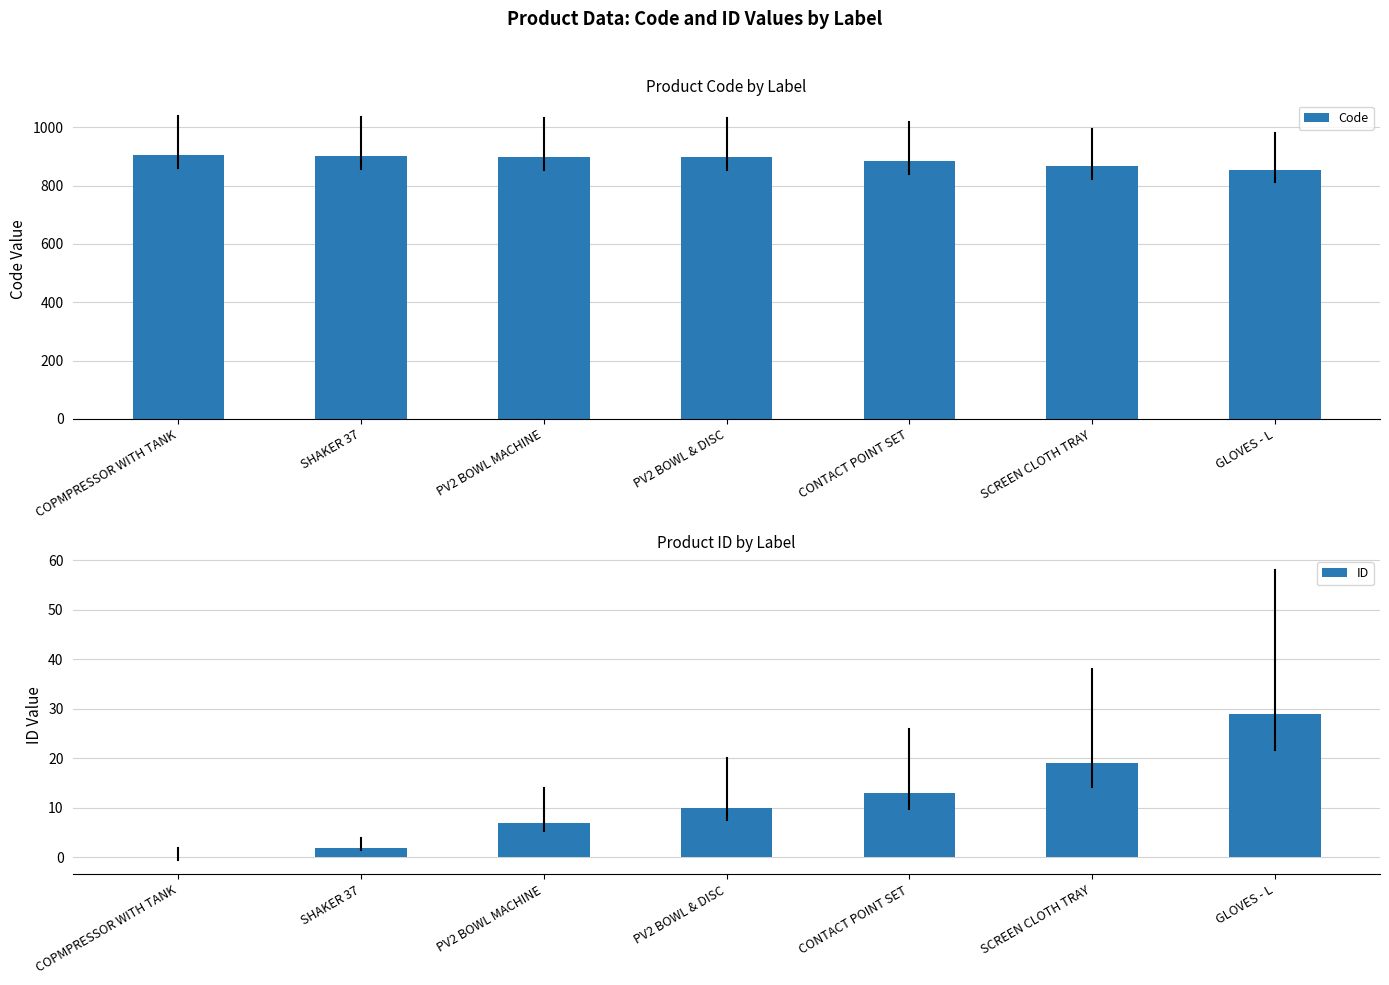

What position from the left is GLOVES - L?

7